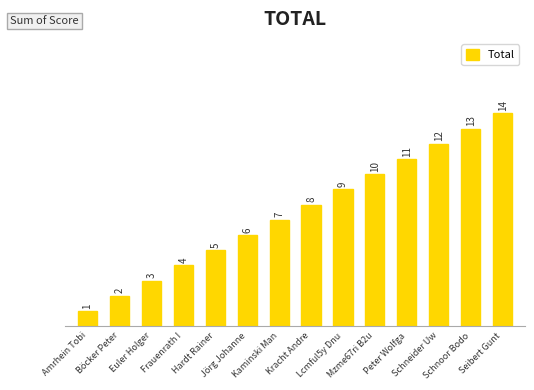

At which category does the chart reach its minimum across all series?

Amrhein Tobi